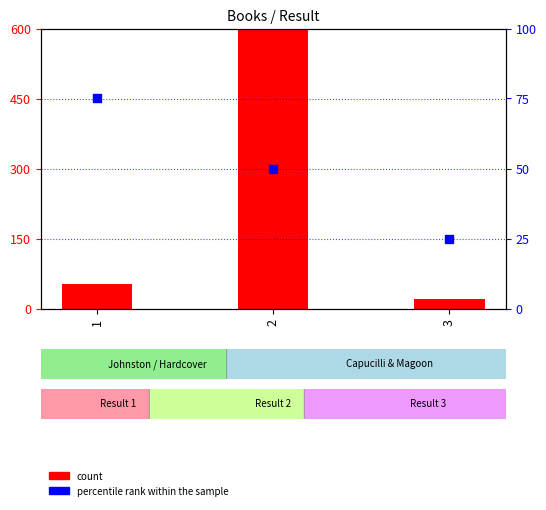

Is the value of count at 3 greater than the value of percentile rank within the sample at 2?

No